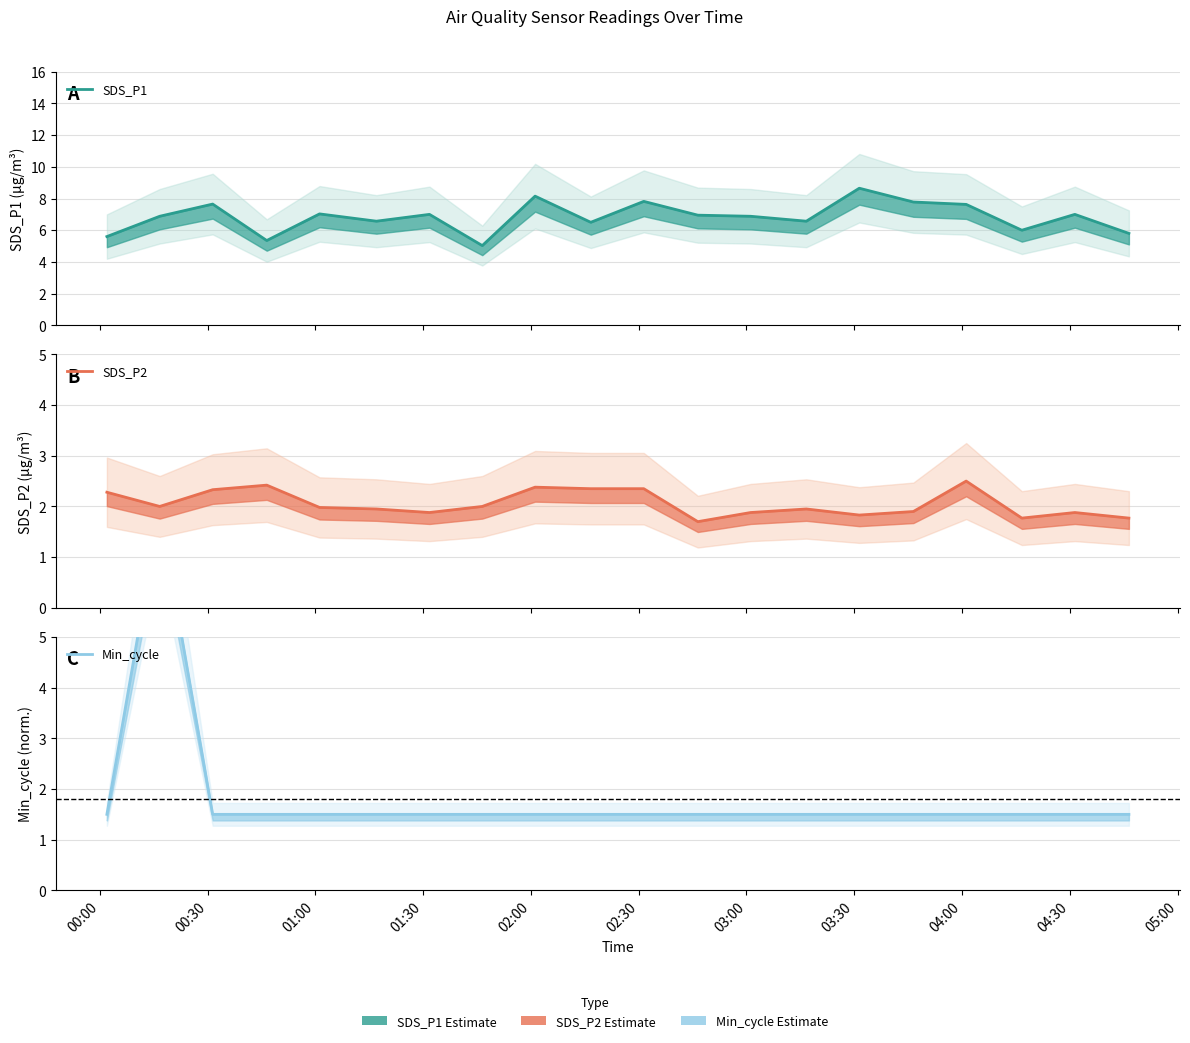

What is the difference between the second highest and minimum values in the SDS_P2 series?

0.7